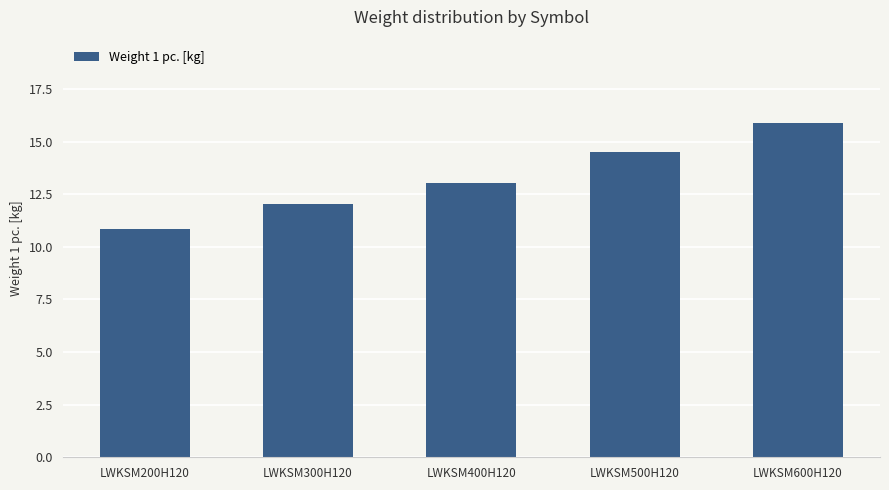

Which has a higher value, LWKSM400H120 or LWKSM600H120?

LWKSM600H120